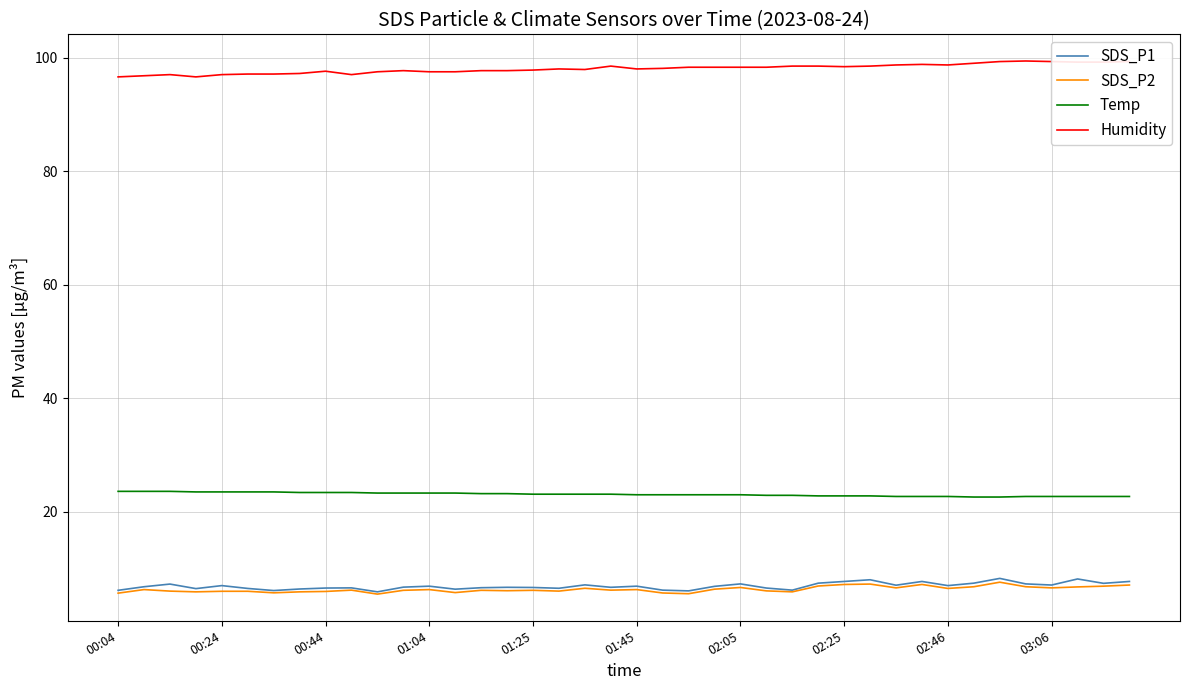

True or false: Humidity and SDS_P1 cross at least once.

False